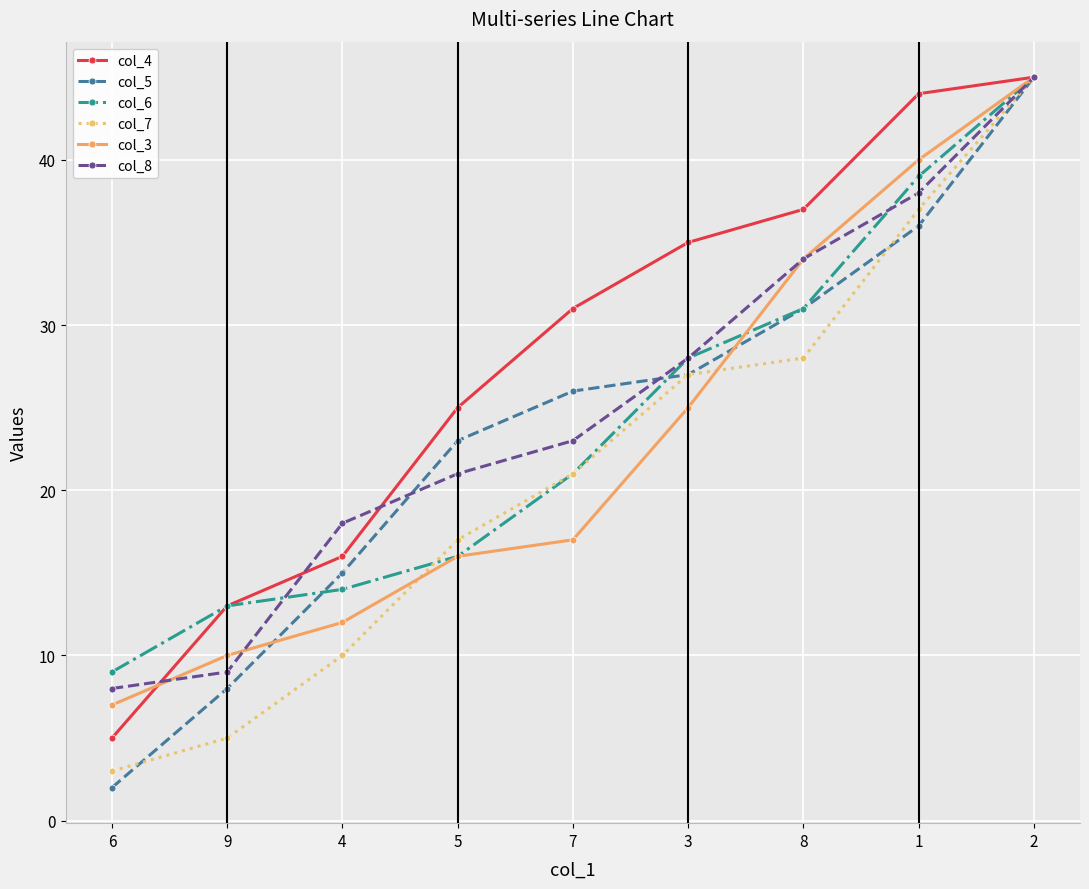

Rank the categories by col_7 value from lowest to highest.

6, 9, 4, 5, 7, 3, 8, 1, 2